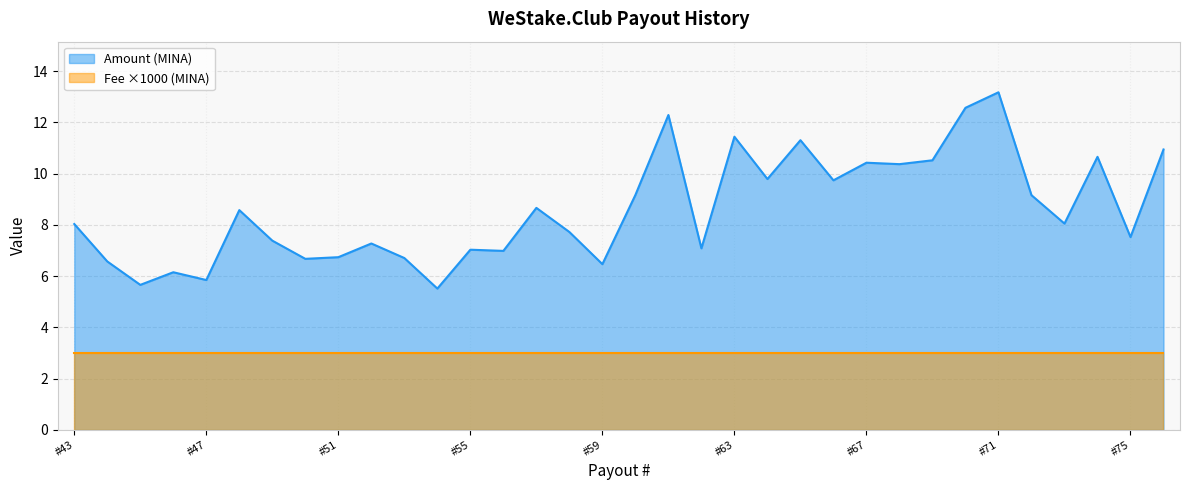

Rank the categories by value from highest to lowest.

#71, #70, #61, #63, #65, #76, #74, #69, #67, #68, #64, #66, #60, #72, #57, #48, #73, #43, #58, #75, #49, #52, #62, #55, #56, #51, #53, #50, #44, #59, #46, #47, #45, #54